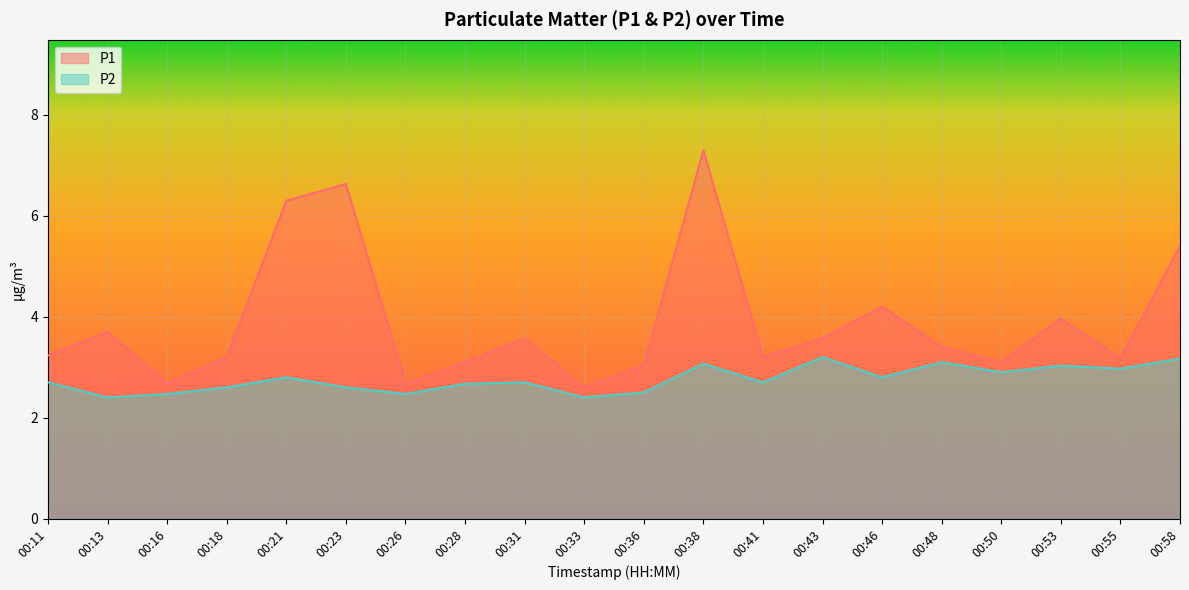

How many lines are shown in the chart?

2